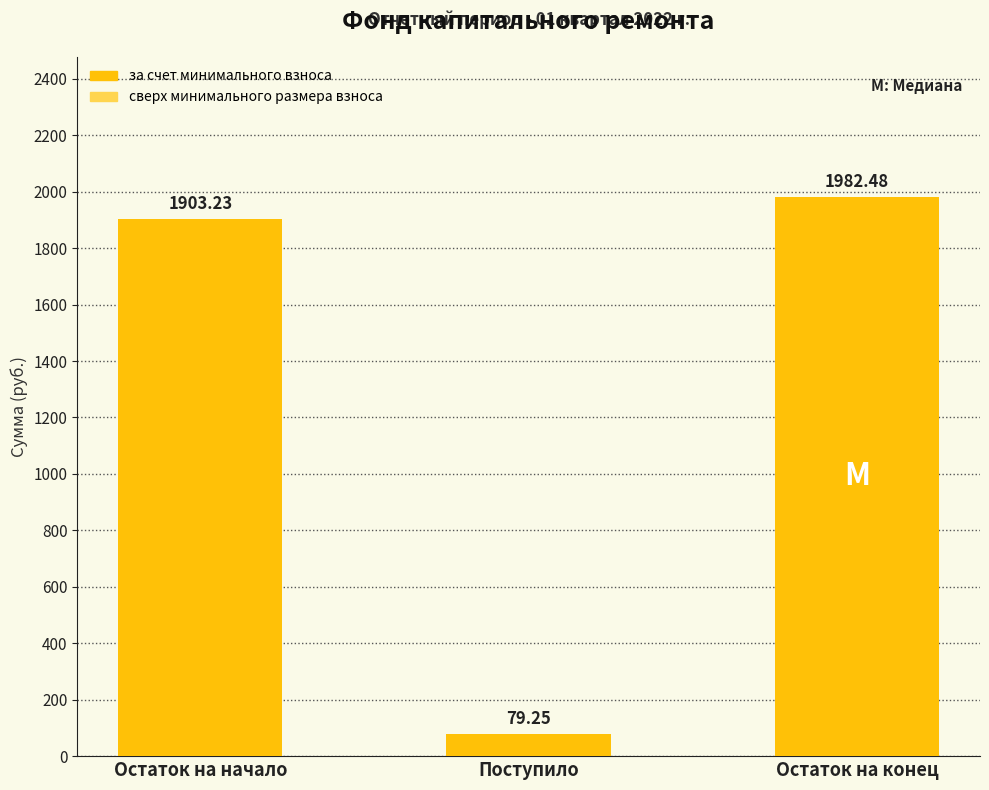

What is the average value?

1321.7